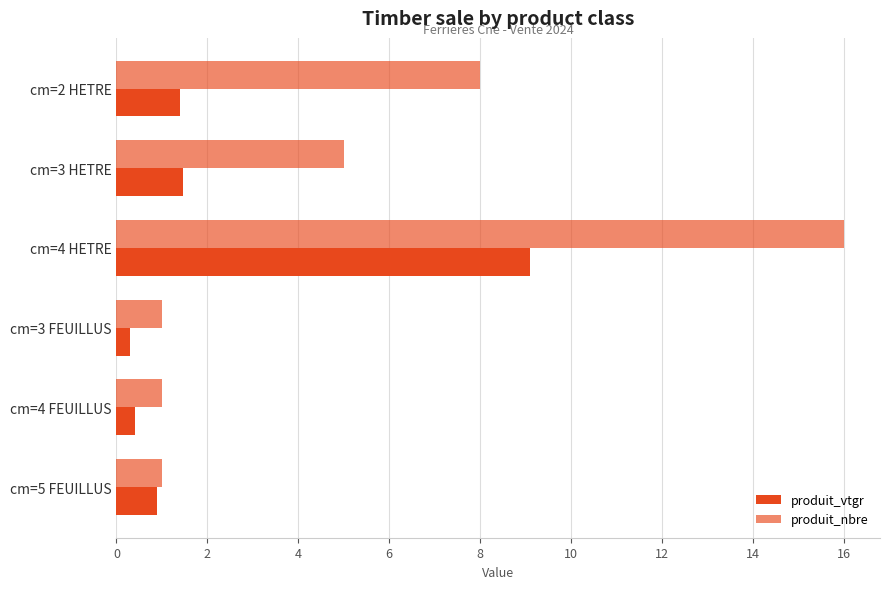

What is the highest value of the produit_vtgr series?

9.1